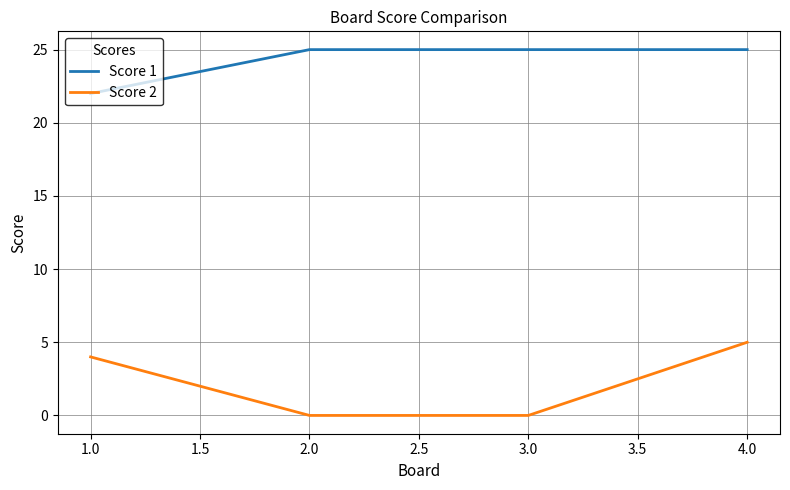

At how many categories does at least one series exceed 5?

4